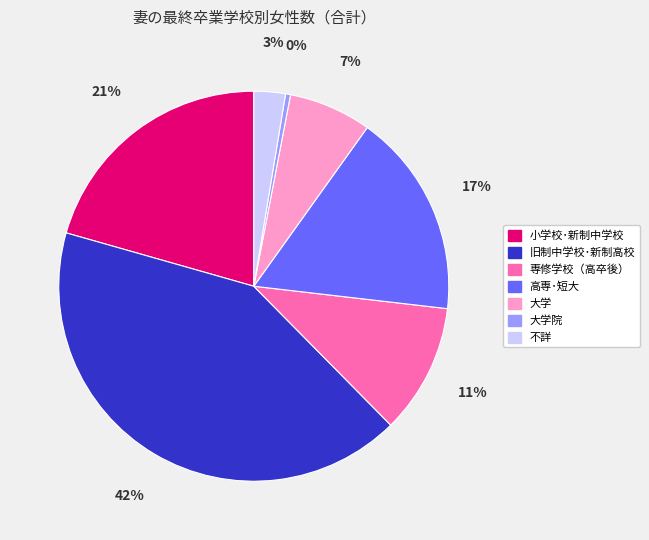

To the nearest percent, what is the average slice percentage?

14%